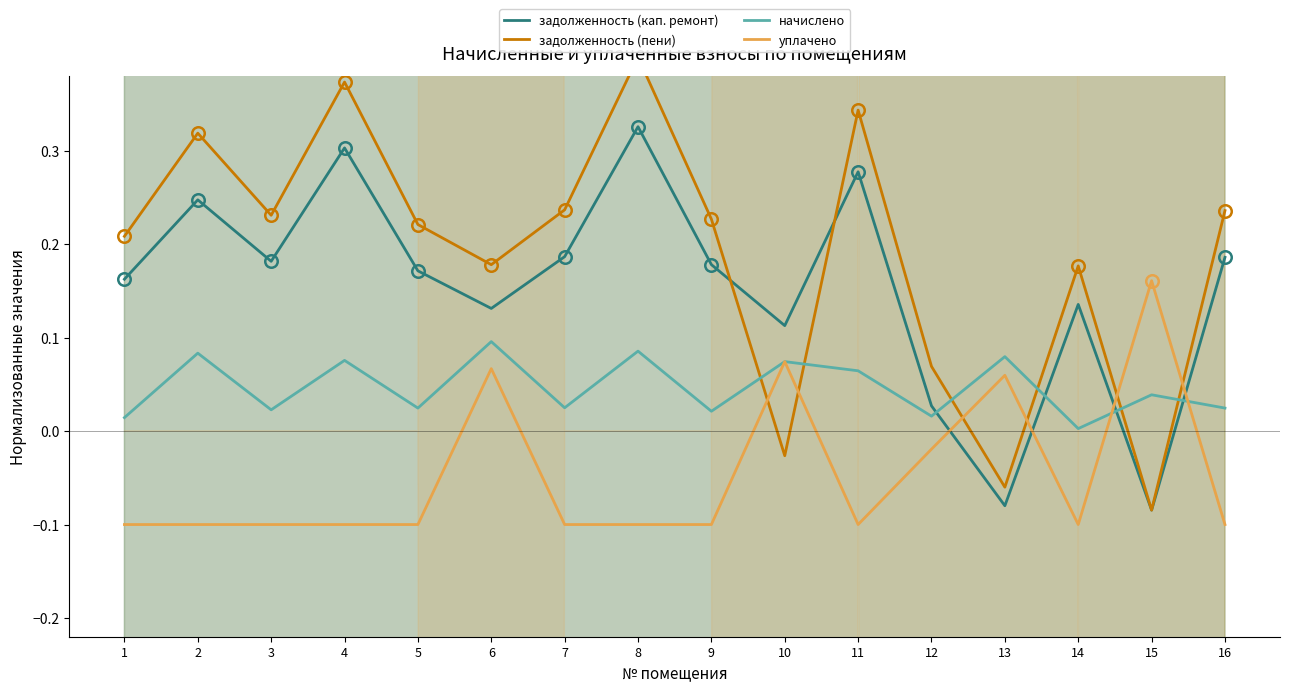

Reading left to right, what are all the values shown in this chart?

задолженность (кап. ремонт): 0.2	0.2	0.2	0.3	0.2	0.1	0.2	0.3	0.2	0.1	0.3	0.0	-0.1	0.1	-0.1	0.2
задолженность (пени): 0.2	0.3	0.2	0.4	0.2	0.2	0.2	0.4	0.2	-0.0	0.3	0.1	-0.1	0.2	-0.1	0.2
начислено: 0.0	0.1	0.0	0.1	0.0	0.1	0.0	0.1	0.0	0.1	0.1	0.0	0.1	0.0	0.0	0.0
уплачено: -0.1	-0.1	-0.1	-0.1	-0.1	0.1	-0.1	-0.1	-0.1	0.1	-0.1	-0.0	0.1	-0.1	0.2	-0.1